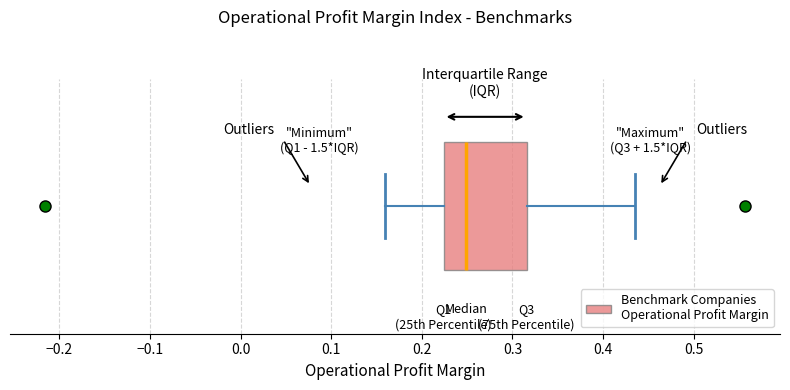

Read this box plot against the x-axis: the position of the median line, the range covered by the box, and the ends of both whiskers. The values are not printed on the chart, so give them approximately, as read against the axis.

median 0.25, box 0.22 to 0.32, whiskers 0.16 to 0.44